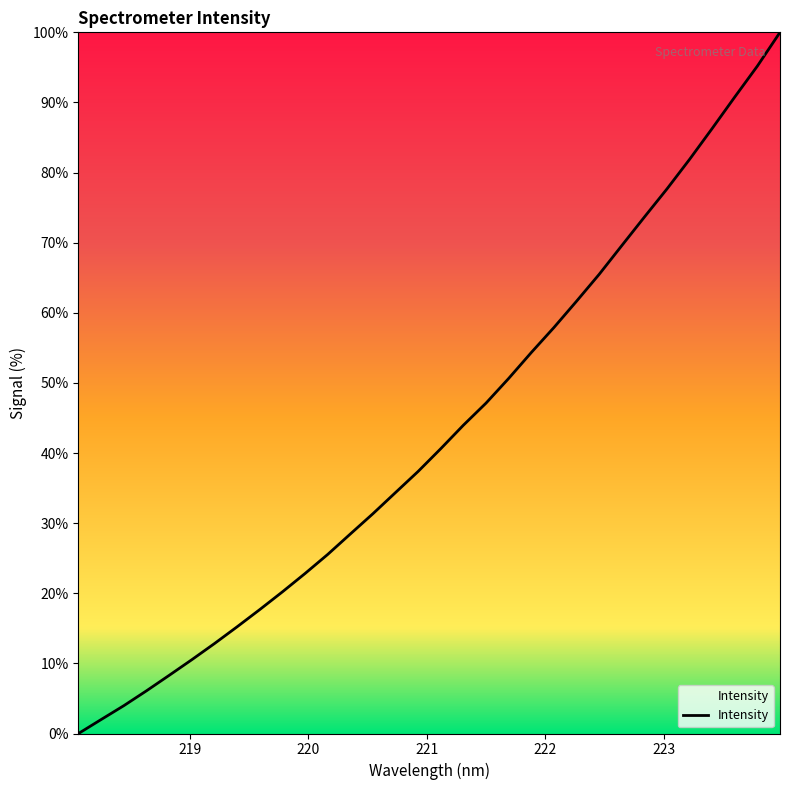

What is the greatest value displayed?

100.0